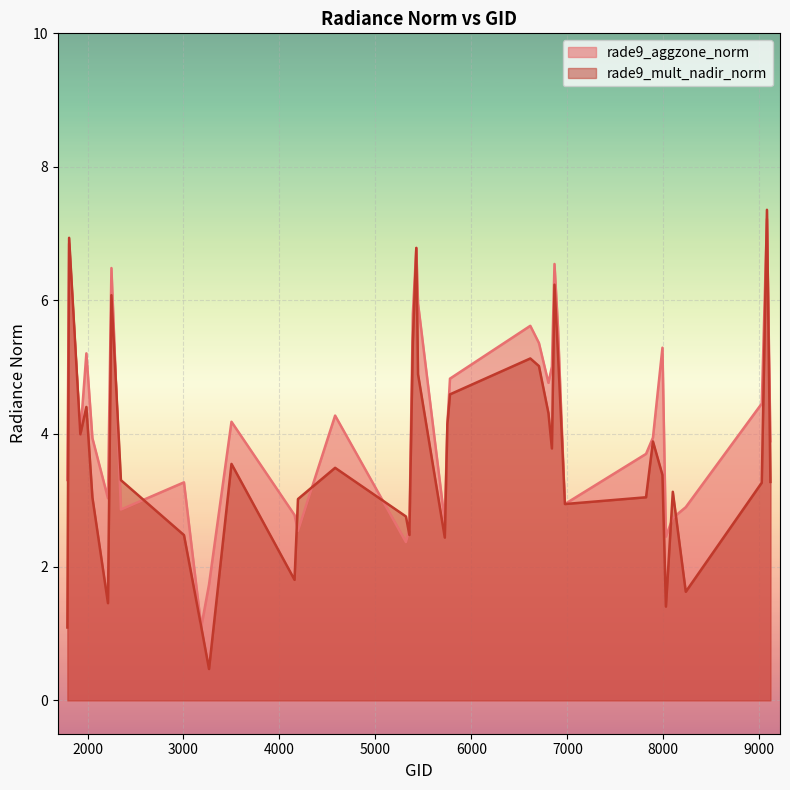

What is the difference between the second highest and second lowest values in the rade9_aggzone_norm series?

5.1